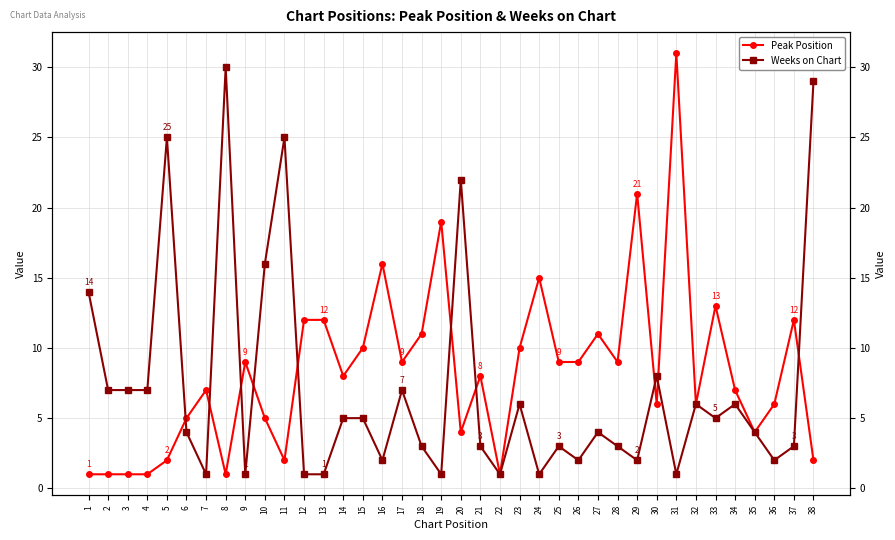

Does the chart display data point markers on the line(s)?

Yes